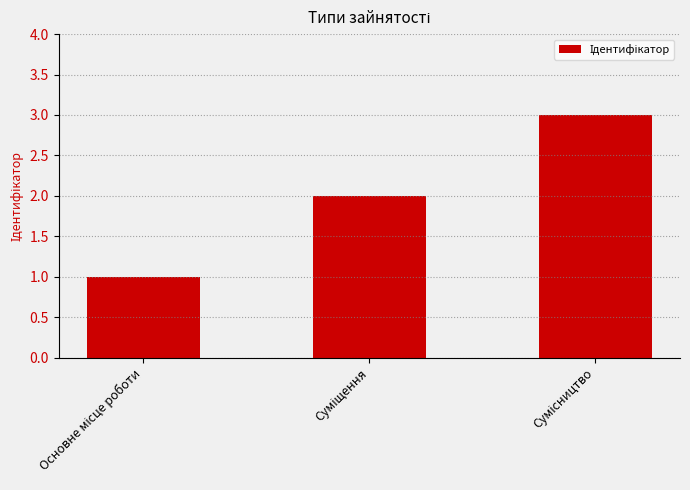

What is the maximum value shown in the chart?

3